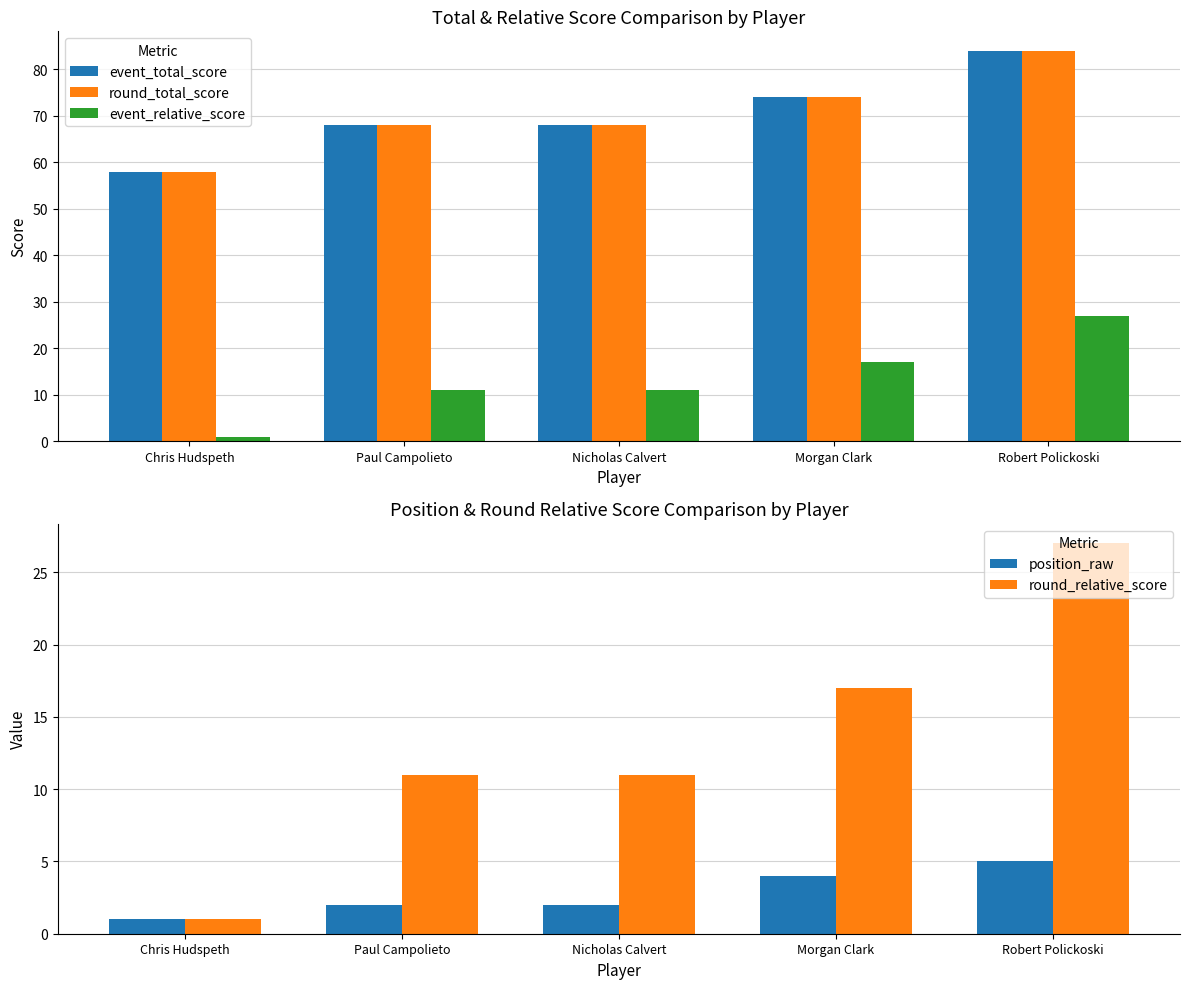

Which series changed the most between Paul Campolieto and Nicholas Calvert?

event_total_score